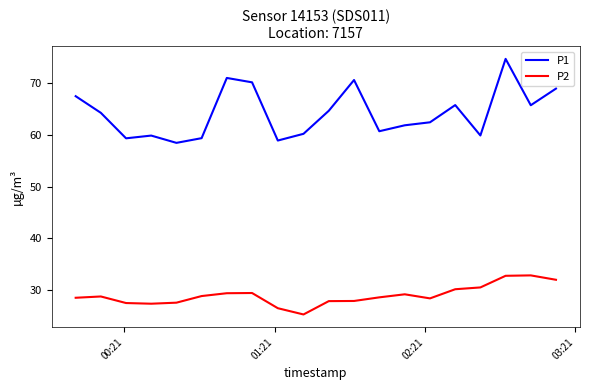

Which series has the largest total across all categories?

P1